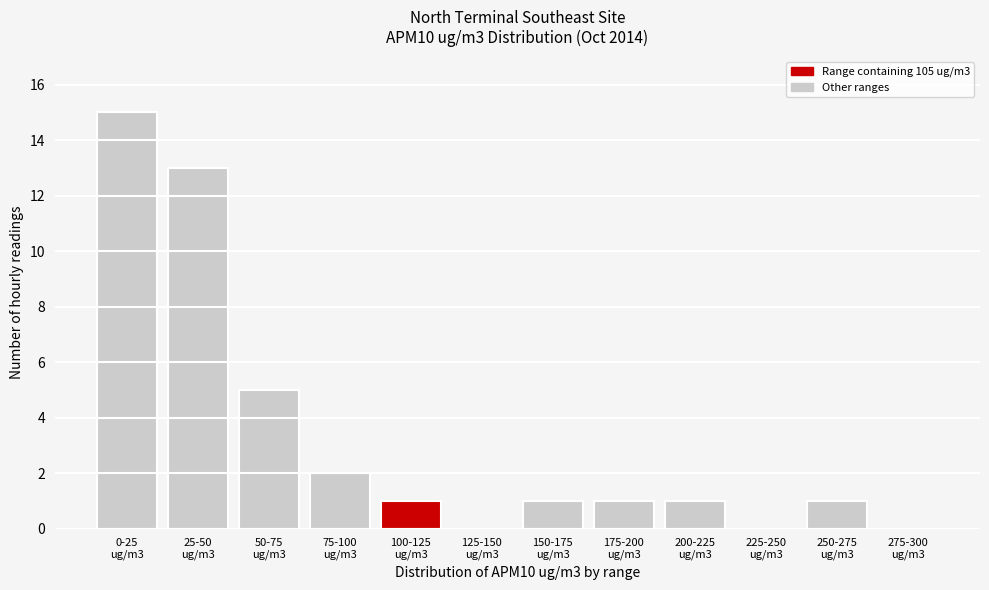

What is the greatest value displayed?

15